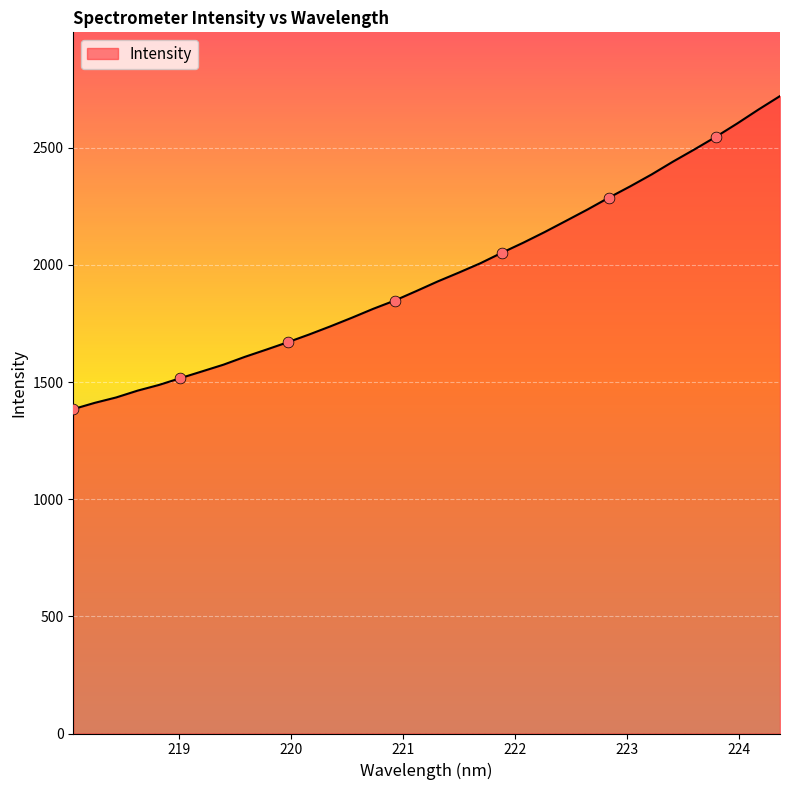

What is the difference between the maximum and minimum values?

1336.2